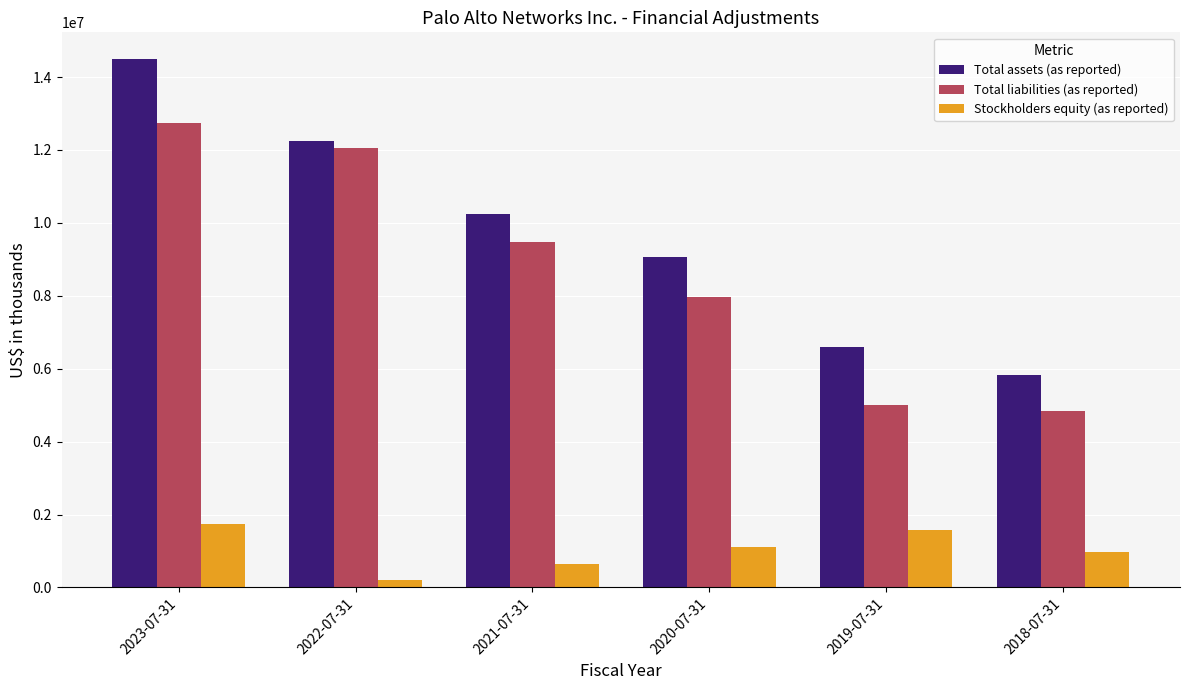

What is the difference between the second highest and second lowest values in the Total liabilities (as reported) series?

7037700